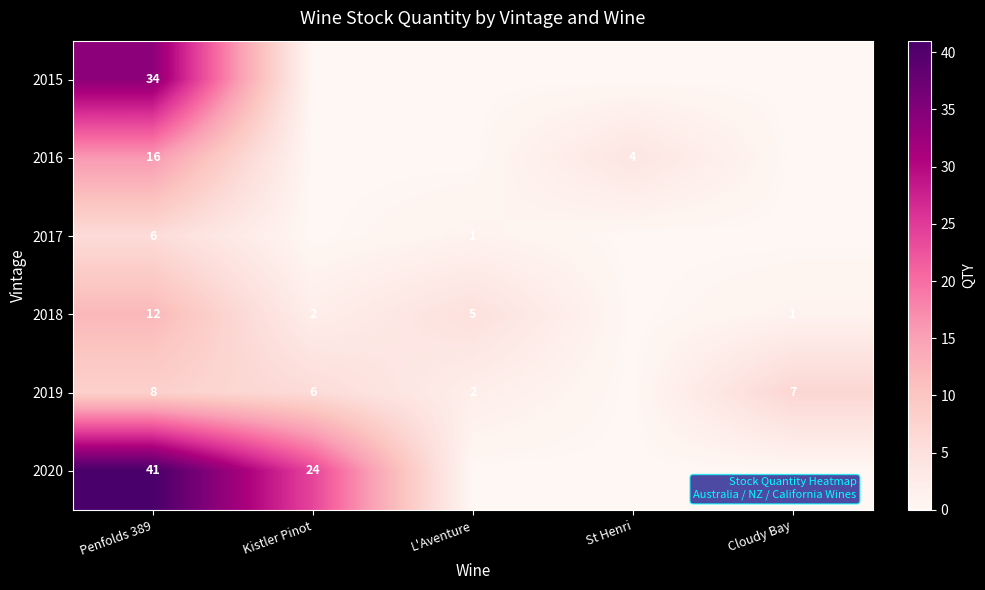

The 2019 series shows 10 at Cloudy Bay. True or false?

False